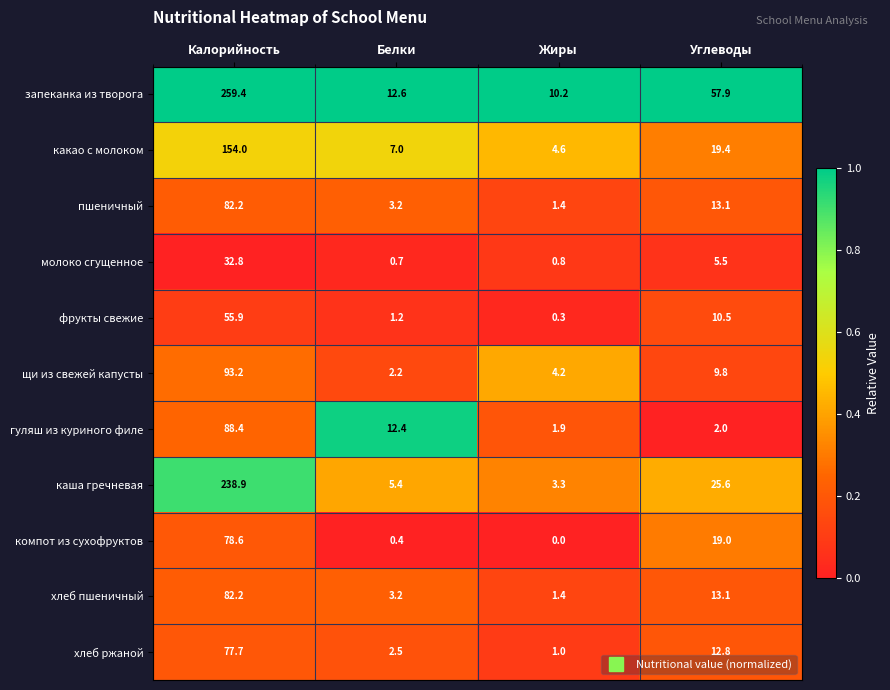

What is the average value of the щи из свежей капусты series?

27.4